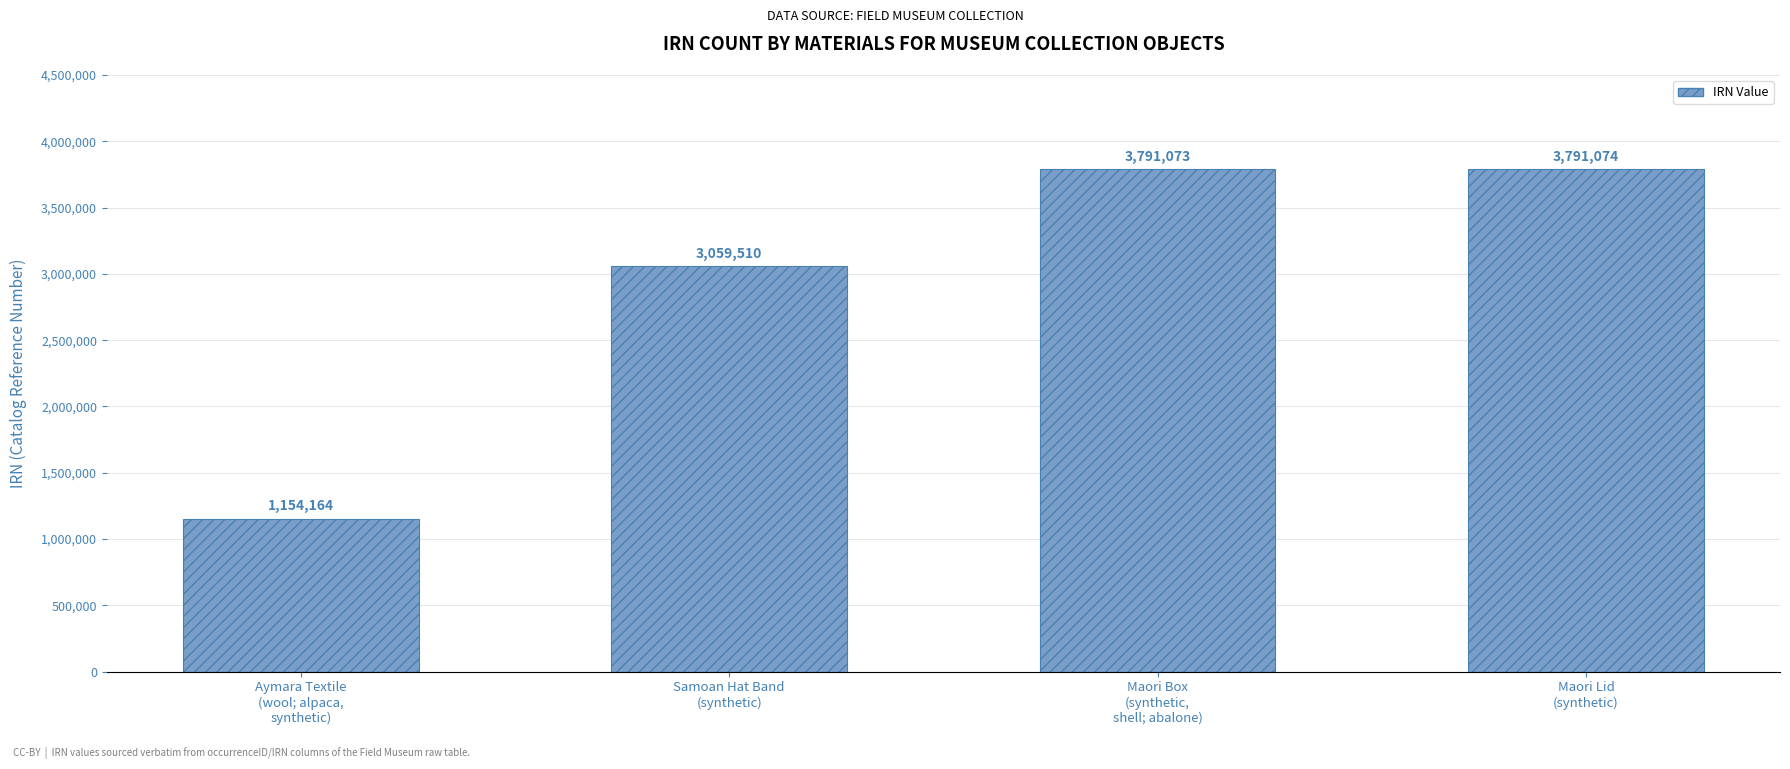

List the labels in order of value, largest first.

Maori Lid
(synthetic), Maori Box
(synthetic,
shell; abalone), Samoan Hat Band
(synthetic), Aymara Textile
(wool; alpaca,
synthetic)